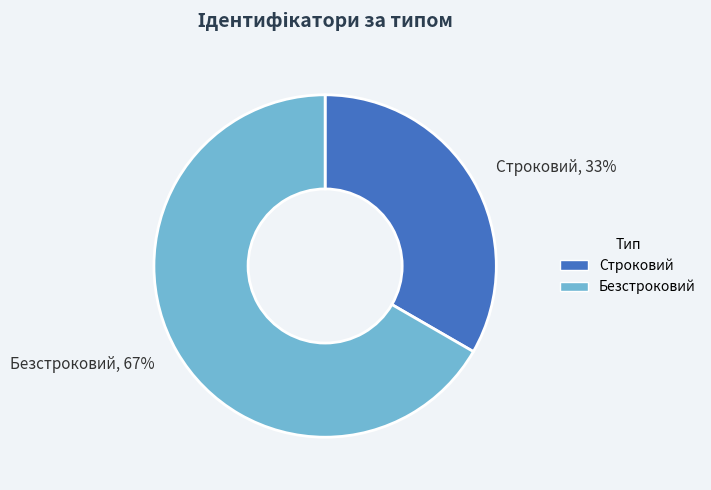

Rank the categories by value from highest to lowest.

Безстроковий, Строковий